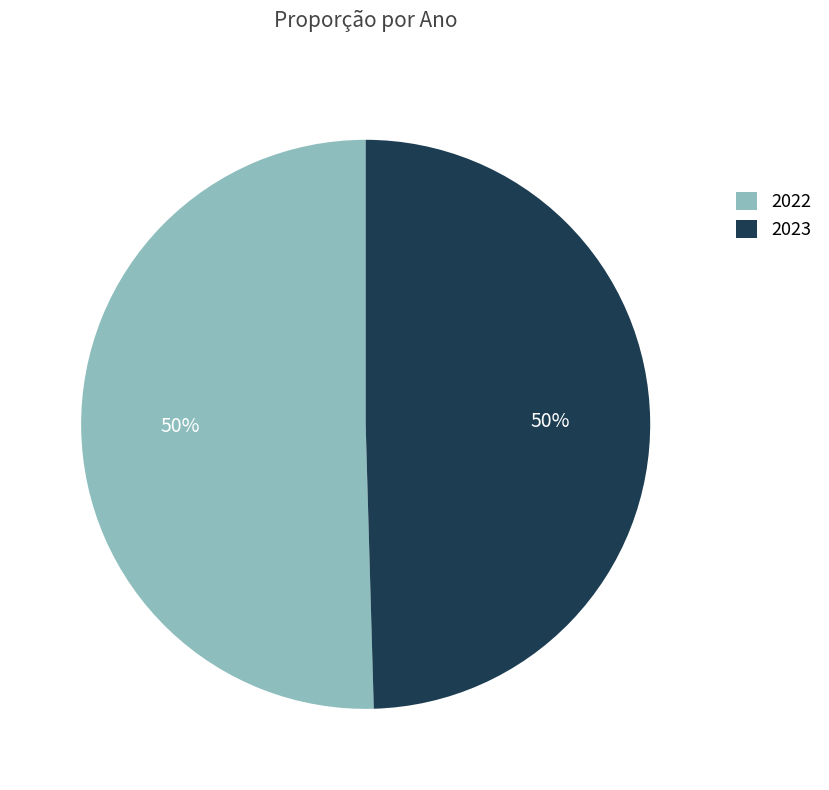

Is the sum of 2023 and 2022 greater than half?

Yes